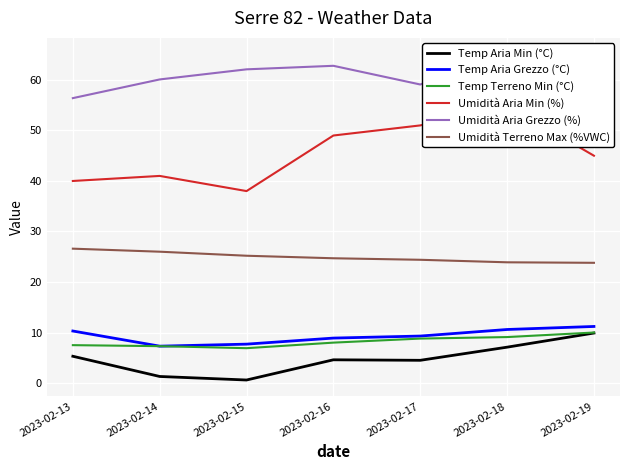

What value does the Umidità Aria Grezzo (%) series have at 2023-02-14?

60.1